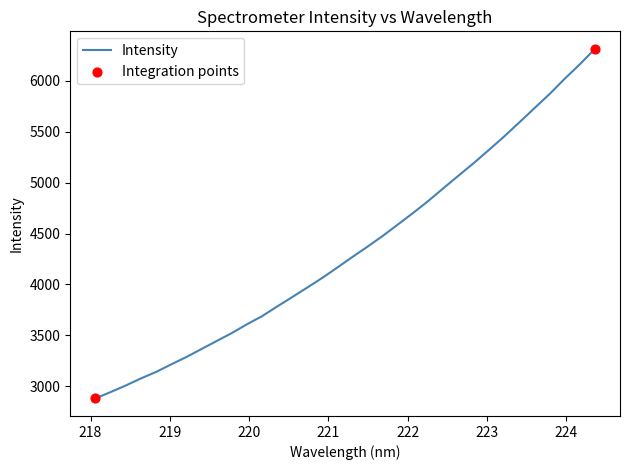

What is the difference between the maximum and minimum values?

3433.8